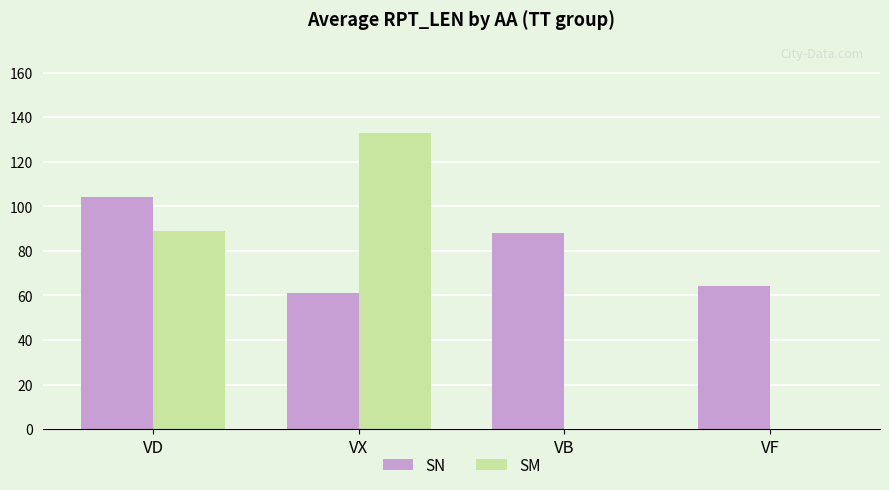

What is the highest value of the SM series?

133.0